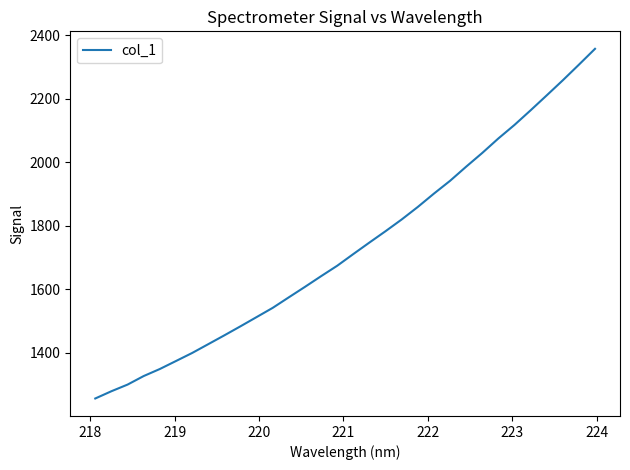

What is the maximum value shown in the chart?

2356.6